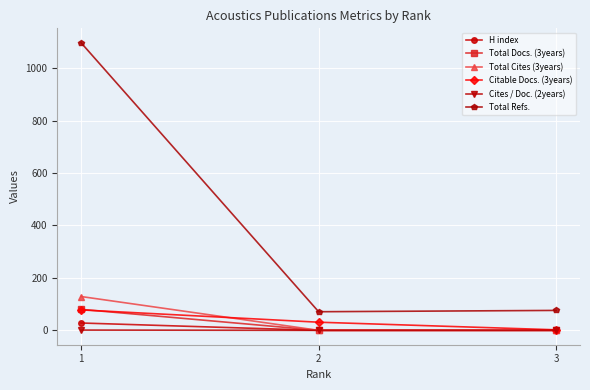

The value of Total Docs. (3years) at 3 is 0. True or false?

True